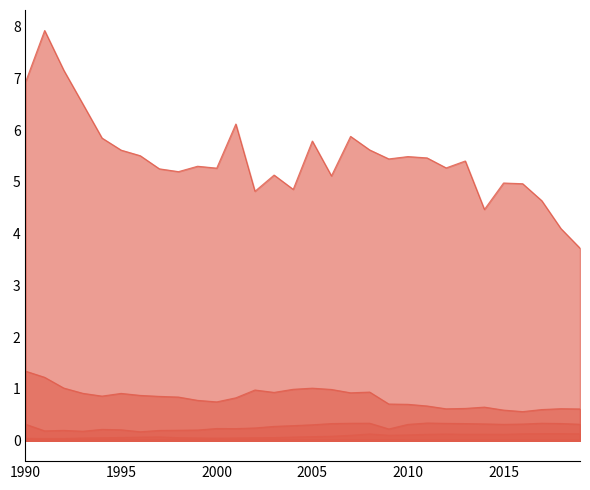

What is the average value of the Industrijski procesi in raba topil [t] series?

0.3